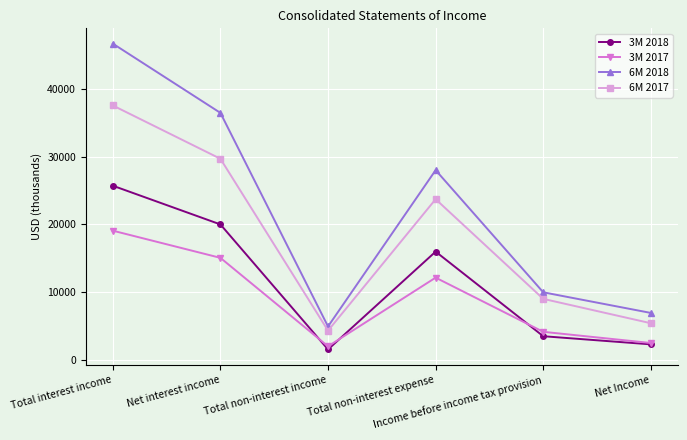

How many values in the 6M 2017 series are below 23710?

3